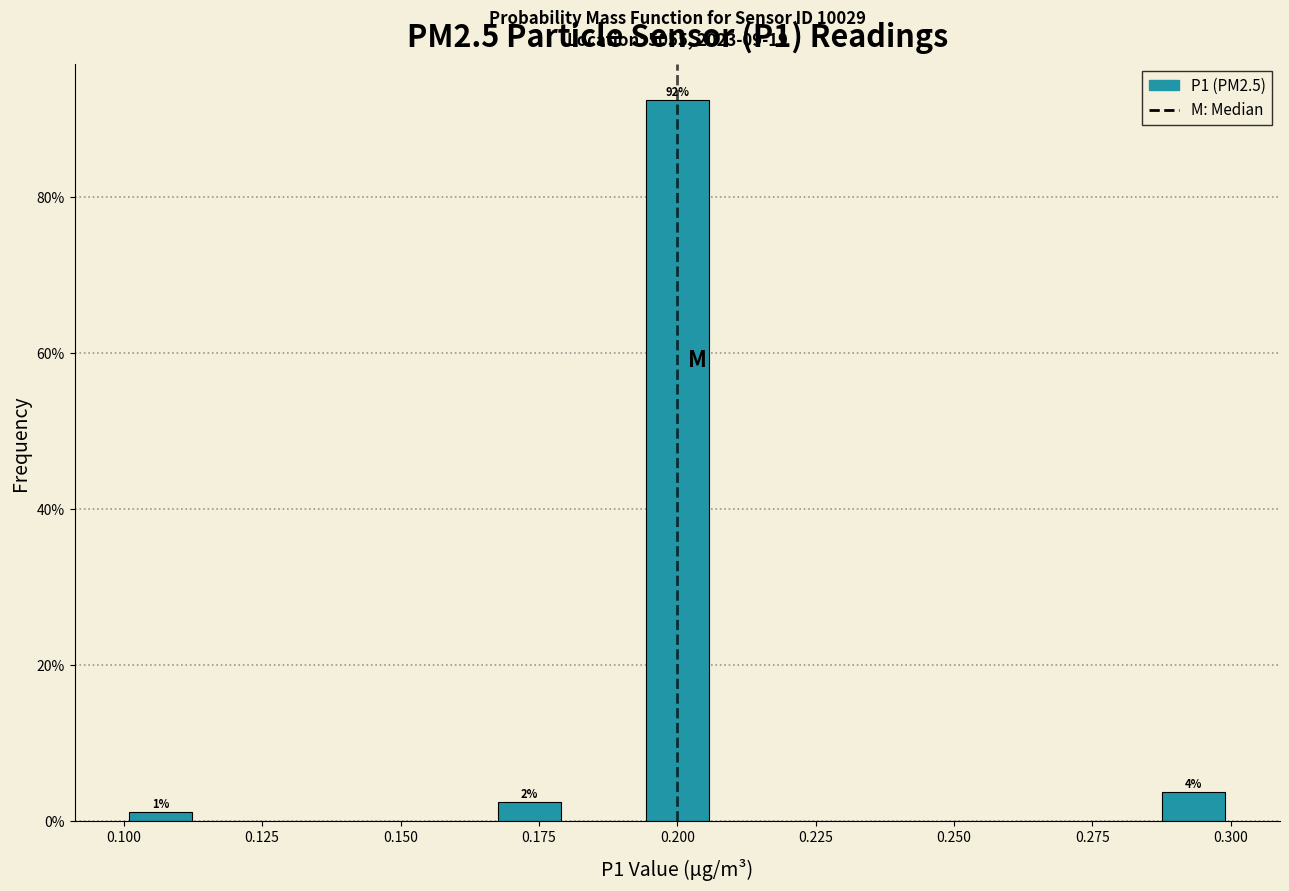

Read against the x-axis, roughly where is the centre of the tallest bar?

0.200